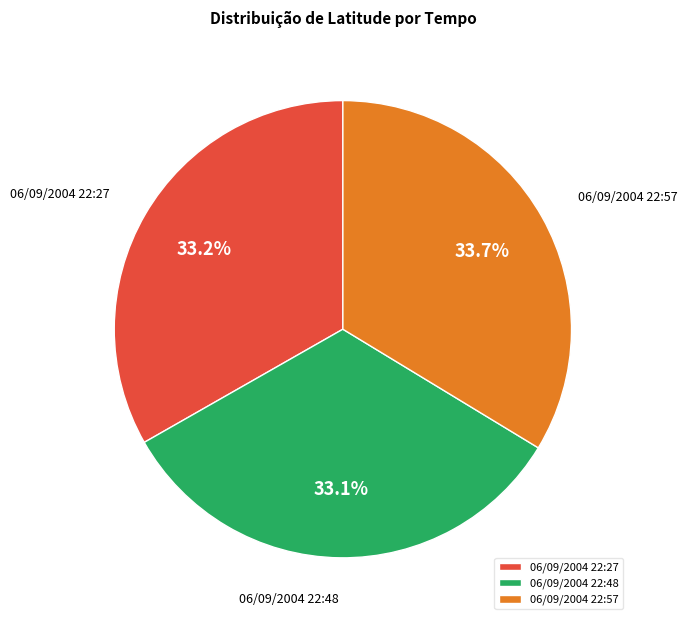

What percentage is the 06/09/2004 22:27 slice, to the nearest percent?

33%